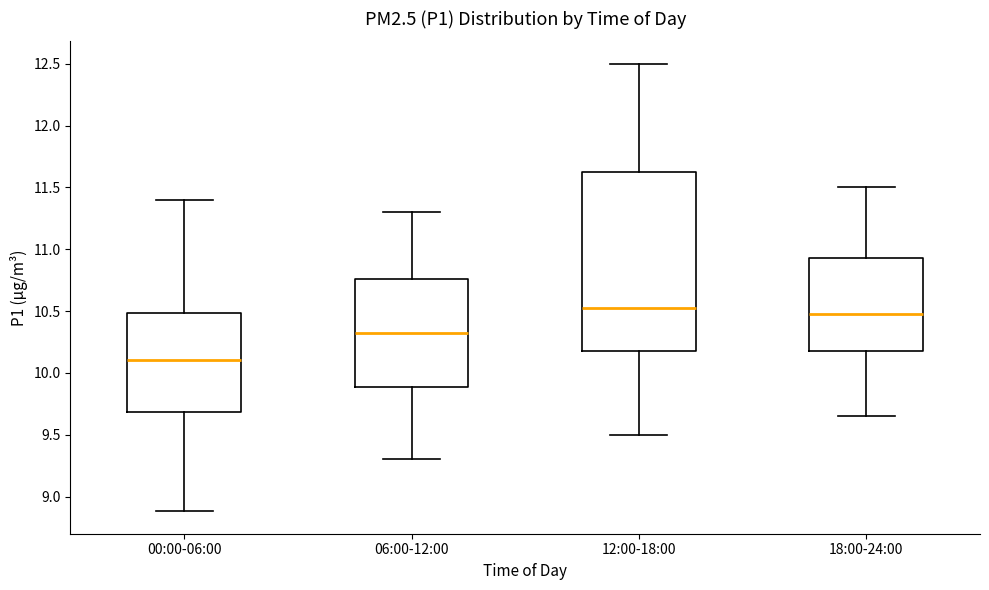

Reading left to right, transcribe this box plot: for each box, give where its median line is, the range the box spans, and where its two whiskers end, as read against the y-axis. The values are not printed on the chart, so give them approximately, as read against the axis.

00:00-06:00: median 10.10, box 9.70 to 10.50, whiskers 8.90 to 11.40
06:00-12:00: median 10.35, box 9.90 to 10.75, whiskers 9.30 to 11.30
12:00-18:00: median 10.55, box 10.20 to 11.65, whiskers 9.50 to 12.50
18:00-24:00: median 10.50, box 10.20 to 10.95, whiskers 9.65 to 11.50